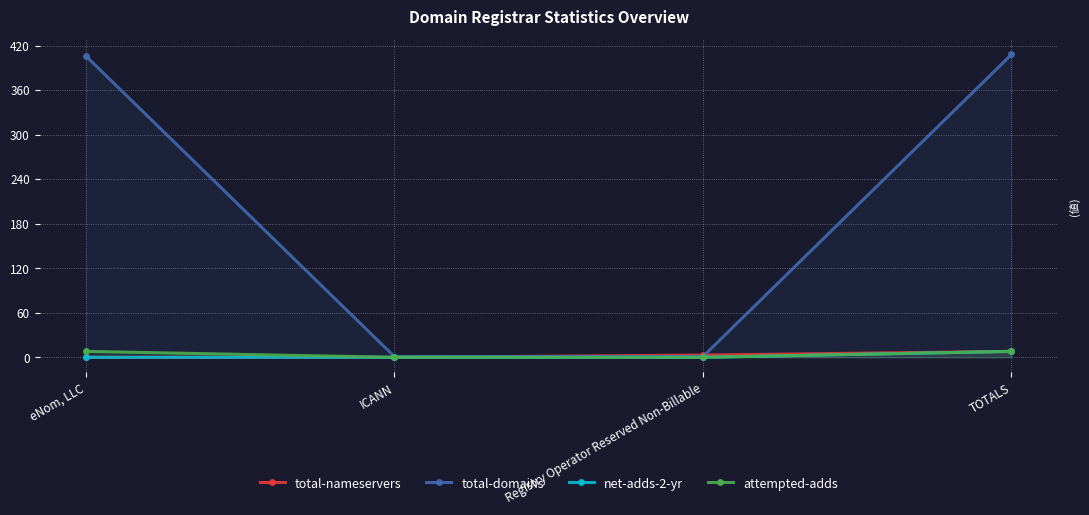

Rank the series by their maximum value, from lowest to highest.

total-nameservers, net-adds-2-yr, attempted-adds, total-domains